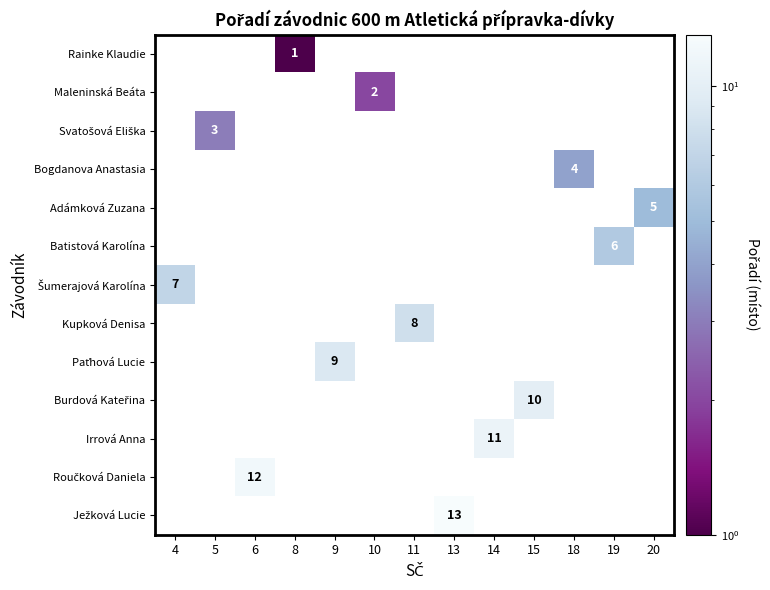

What is the minimum value shown in the chart?

1.0